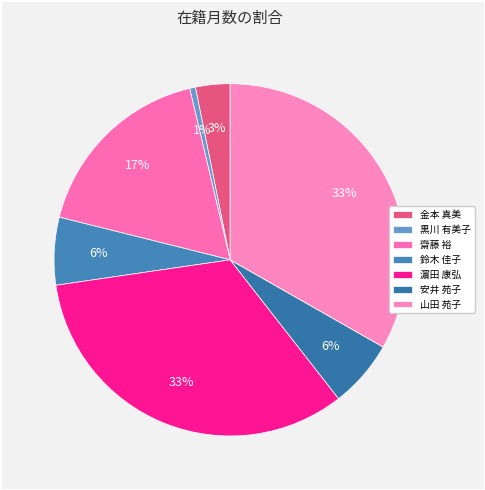

How many slices are in this pie chart?

7